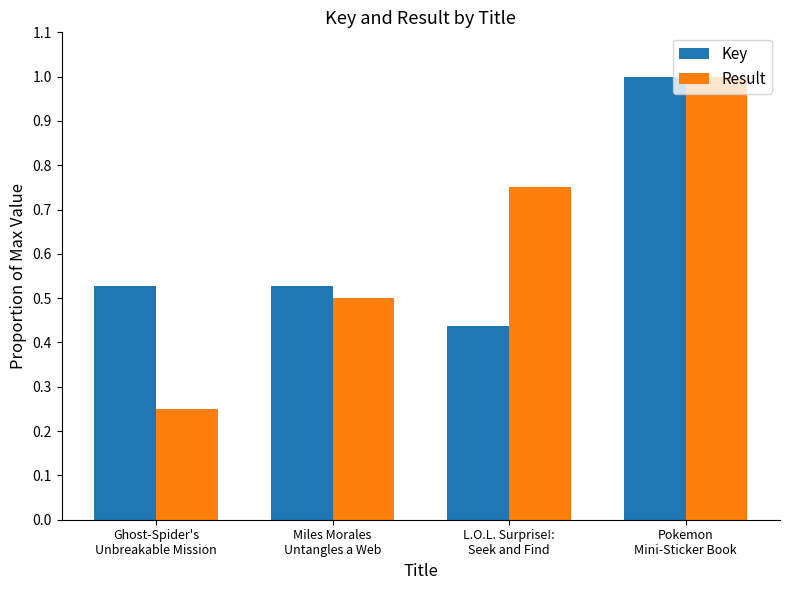

Which category has the lowest value in the Result series?

Ghost-Spider's
Unbreakable Mission